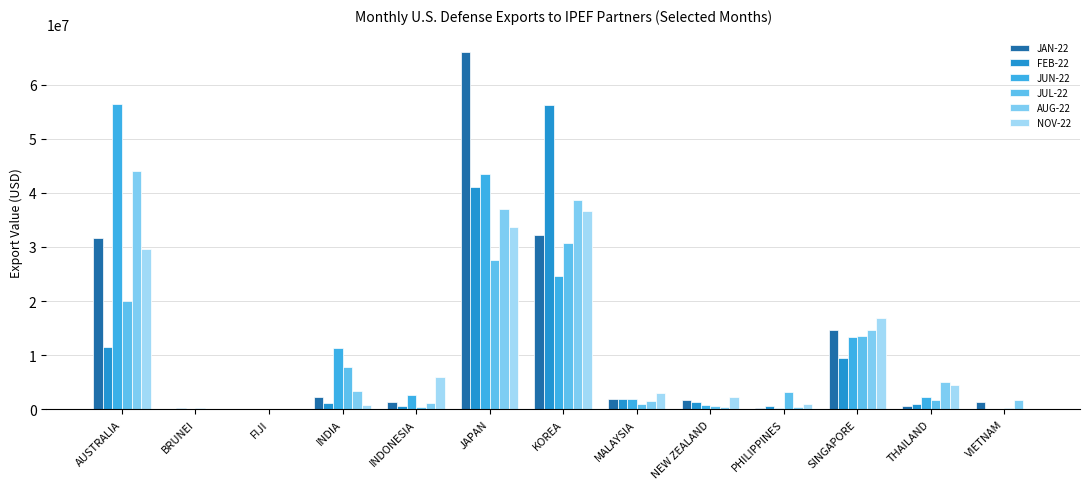

How many series are shown in this chart?

6